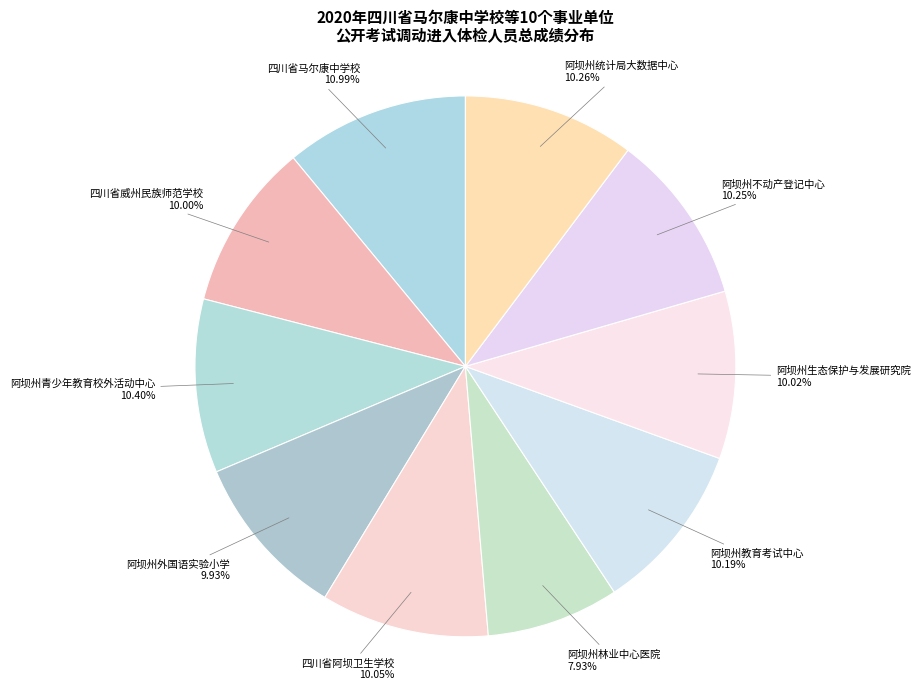

Count the number of slices in the pie.

10